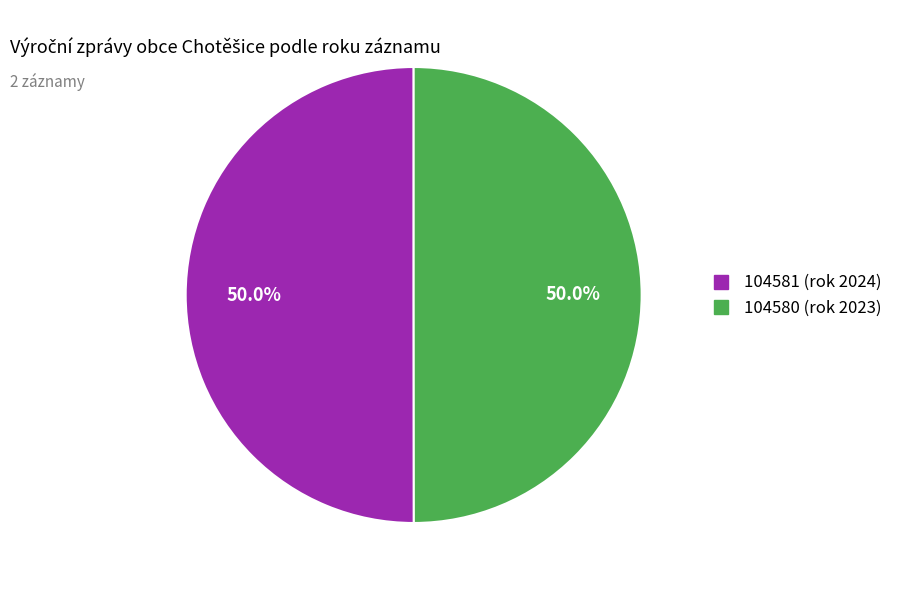

How many segments does this pie chart have?

2